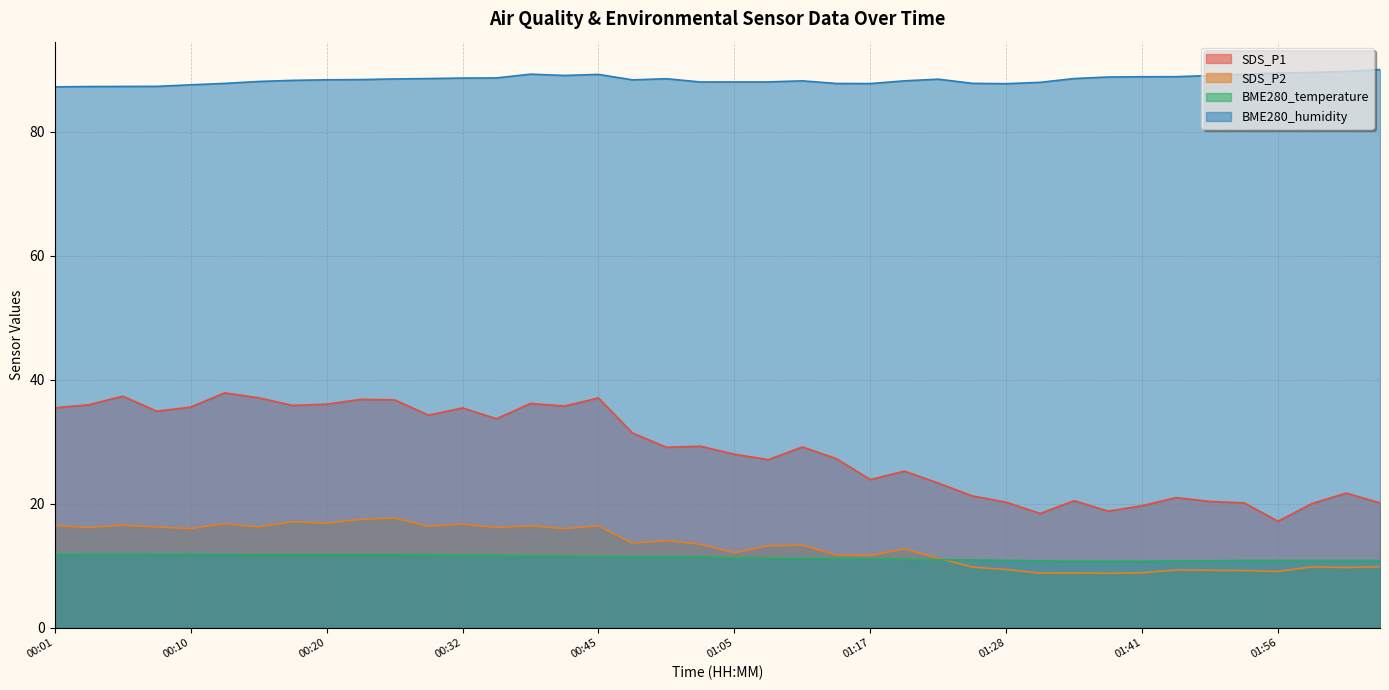

True or false: SDS_P1 and BME280_humidity intersect in this chart.

False